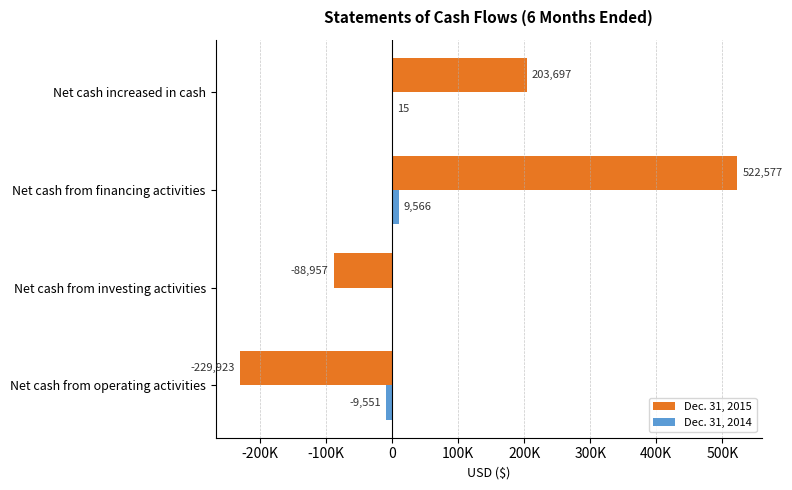

What is the maximum value for Dec. 31, 2015?

522577